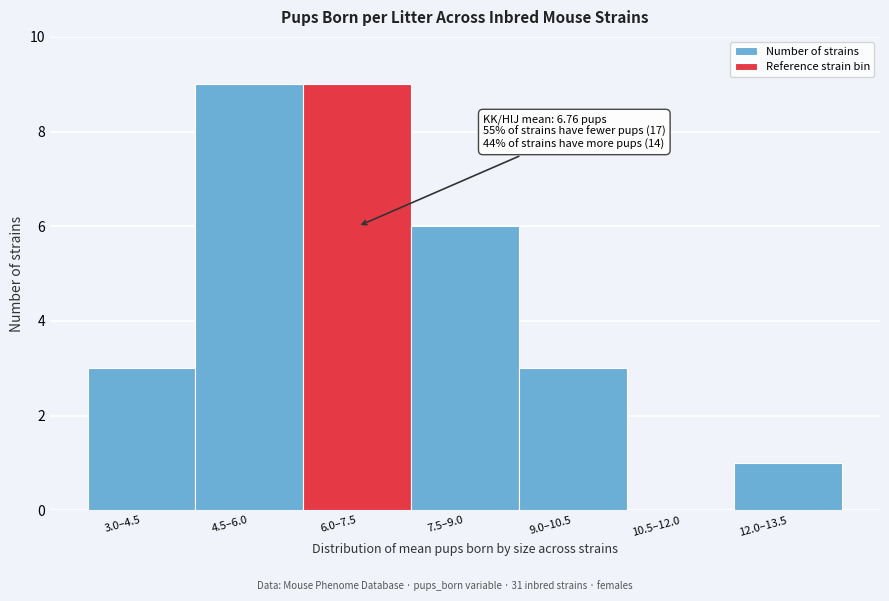

Reading left to right, what are all the values shown in this chart?

3.0–4.5=3	4.5–6.0=9	6.0–7.5=9	7.5–9.0=6	9.0–10.5=3	10.5–12.0=0	12.0–13.5=1